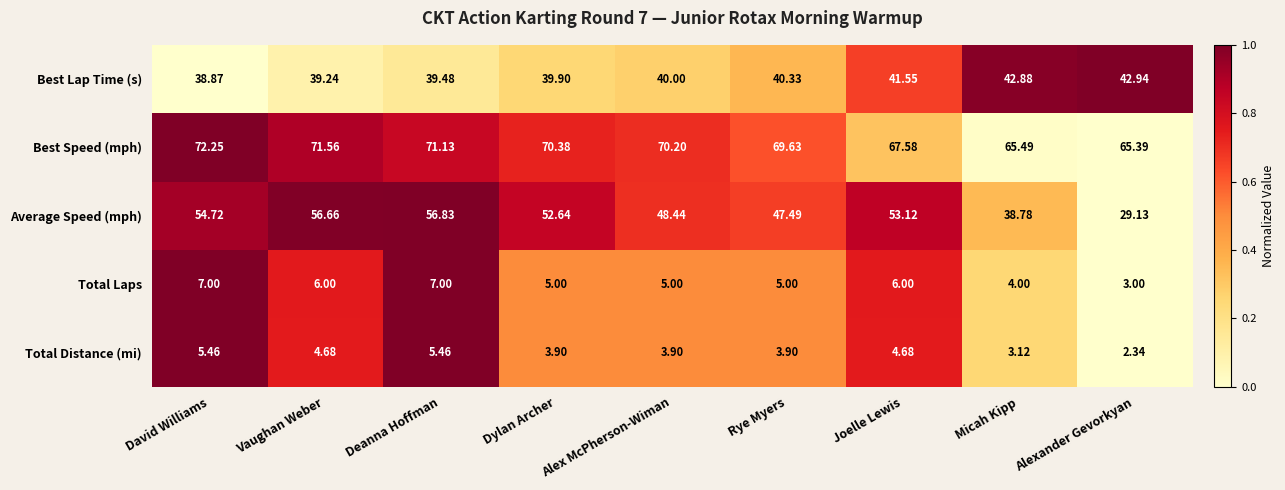

What is the total value across all series at Micah Kipp?

154.3